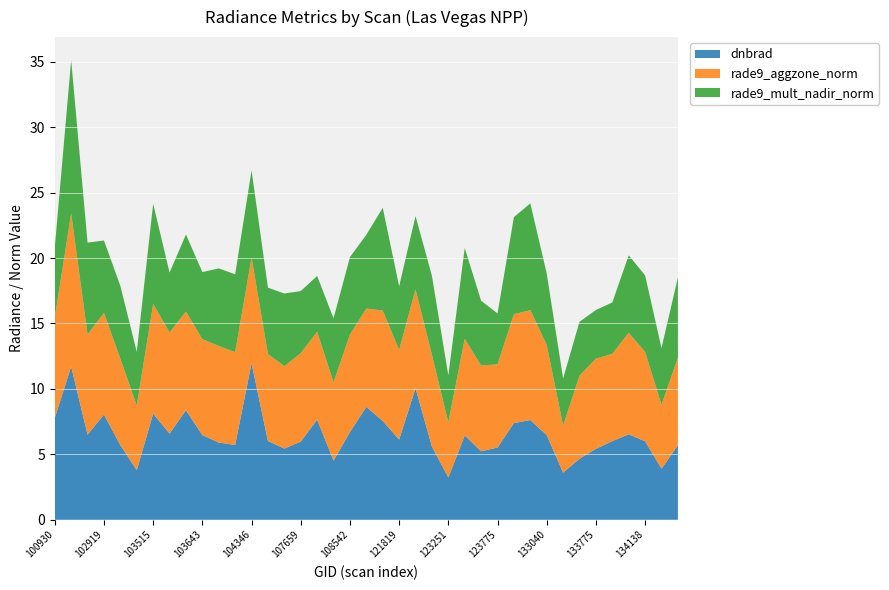

Reading left to right, list all the values displayed in this chart.

dnbrad: 7.8	11.7	6.5	8.0	5.7	3.8	8.1	6.6	8.4	6.5	5.9	5.7	12.0	6.0	5.4	6.0	7.7	4.5	6.7	8.6	7.5	6.1	10.1	5.6	3.2	6.4	5.2	5.5	7.4	7.6	6.5	3.6	4.7	5.4	6.0	6.5	6.0	3.9	5.7
rade9_aggzone_norm: 7.7	11.7	7.7	7.8	6.6	4.9	8.4	7.7	7.5	7.3	7.4	7.1	8.1	6.6	6.3	6.8	6.7	6.0	7.5	7.5	8.4	6.8	7.6	7.0	4.2	7.4	6.6	6.4	8.3	8.4	6.9	3.6	6.3	6.9	6.7	7.8	6.8	4.9	6.7
rade9_mult_nadir_norm: 5.3	11.7	7.0	5.5	5.6	4.1	7.7	4.6	5.9	5.1	5.9	6.0	6.7	5.1	5.5	4.8	4.3	4.9	5.9	5.6	7.8	4.9	5.6	6.0	3.6	7.0	5.0	3.9	7.4	8.2	5.5	3.6	4.1	3.7	3.9	5.9	5.8	4.3	6.1